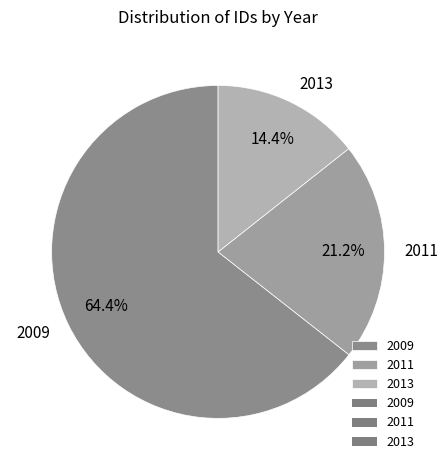

Is there any slice that represents more than half of the pie?

Yes